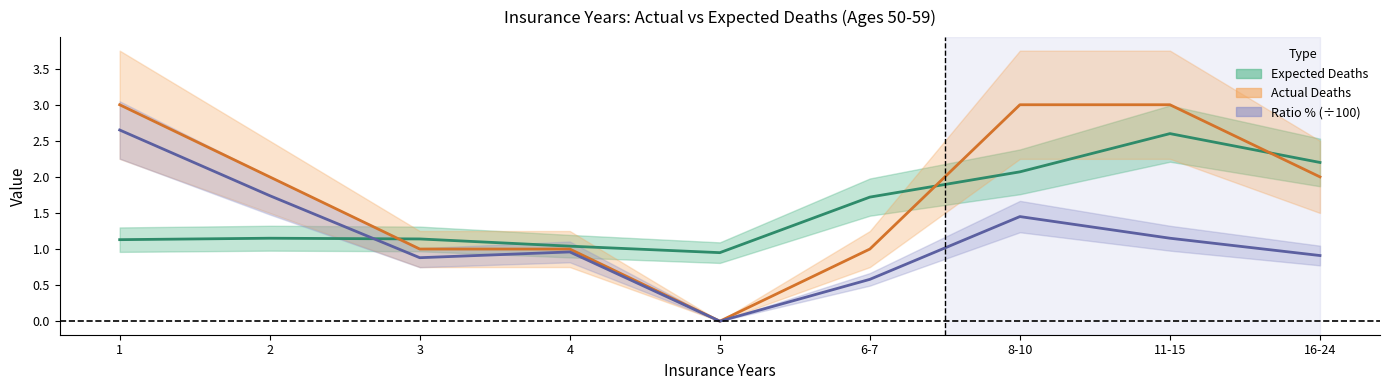

How many interior local peaks does the Expected Deaths series have?

2